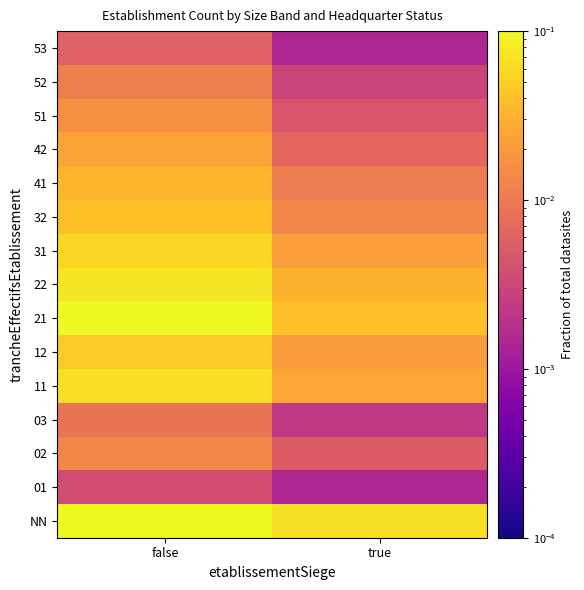

At true, list the series in order from smallest to largest.

01, 53, 03, 52, 51, 02, 42, 41, 32, 12, 31, 11, 22, 21, NN